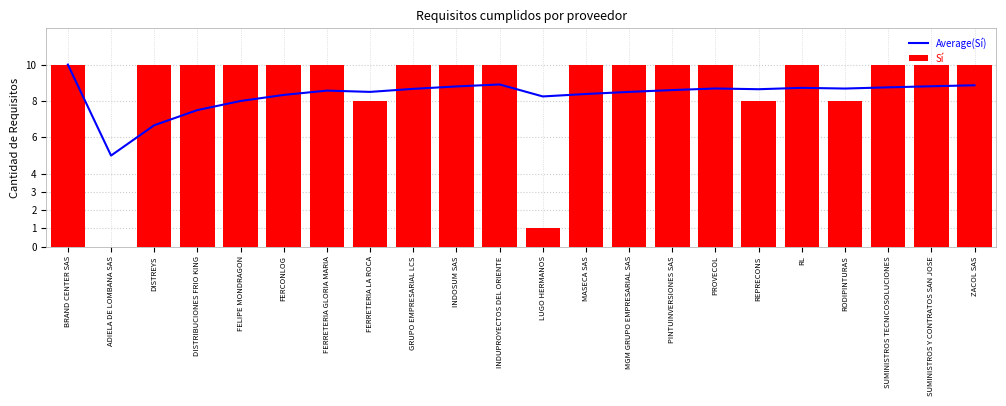

Reading left to right, list all the values displayed in this chart.

Average(Sí): BRAND CENTER SAS=10.0	ADIELA DE LOMBANA SAS=5.0	DISTREYS=6.7	DISTRIBUCIONES FRIO KING=7.5	FELIPE MONDRAGON=8.0	FERCONLOG=8.3	FERRETERIA GLORIA MARIA=8.6	FERRETERIA LA ROCA=8.5	GRUPO EMPRESARIAL LCS=8.7	INDOSUM SAS=8.8	INDUPROYECTOS DEL ORIENTE=8.9	LUGO HERMANOS=8.2	MASECA SAS=8.4	MGM GRUPO EMPRESARIAL SAS=8.5	PINTUINVERSIONES SAS=8.6	PROVECOL=8.7	REPRECONS=8.6	RL=8.7	RODIPINTURAS=8.7	SUMINISTROS TECNICOSOLUCIONES=8.8	SUMINISTROS Y CONTRATOS SAN JOSE=8.8	ZACOL SAS=8.9
Sí: BRAND CENTER SAS=10.0	ADIELA DE LOMBANA SAS=0.0	DISTREYS=10.0	DISTRIBUCIONES FRIO KING=10.0	FELIPE MONDRAGON=10.0	FERCONLOG=10.0	FERRETERIA GLORIA MARIA=10.0	FERRETERIA LA ROCA=8.0	GRUPO EMPRESARIAL LCS=10.0	INDOSUM SAS=10.0	INDUPROYECTOS DEL ORIENTE=10.0	LUGO HERMANOS=1.0	MASECA SAS=10.0	MGM GRUPO EMPRESARIAL SAS=10.0	PINTUINVERSIONES SAS=10.0	PROVECOL=10.0	REPRECONS=8.0	RL=10.0	RODIPINTURAS=8.0	SUMINISTROS TECNICOSOLUCIONES=10.0	SUMINISTROS Y CONTRATOS SAN JOSE=10.0	ZACOL SAS=10.0